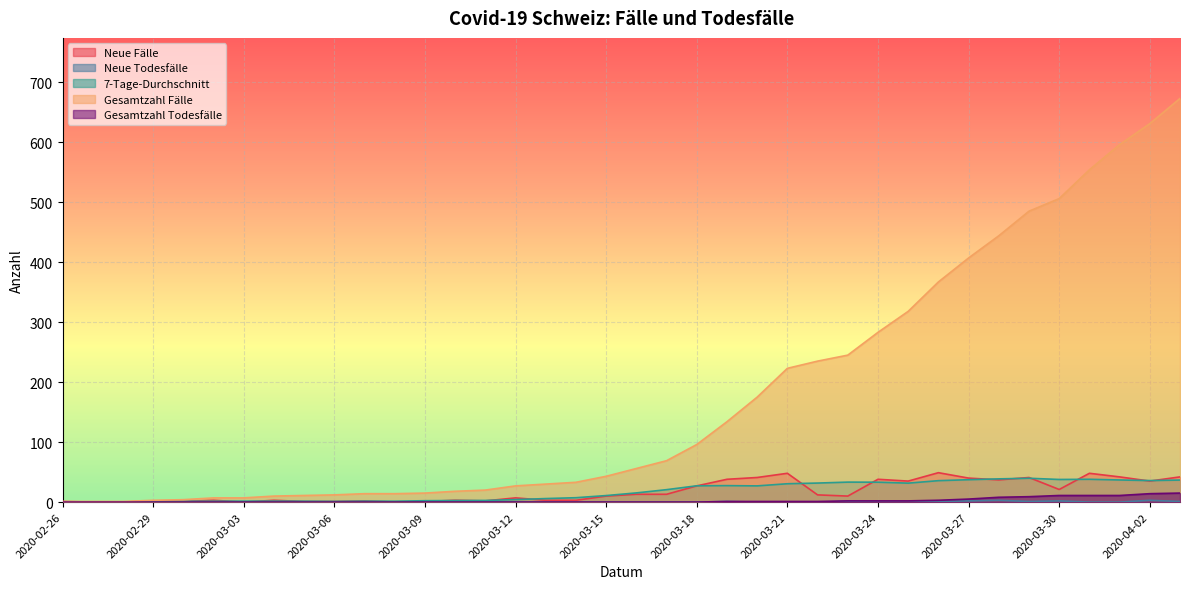

At which category does the chart reach its minimum across all series?

2020-02-27